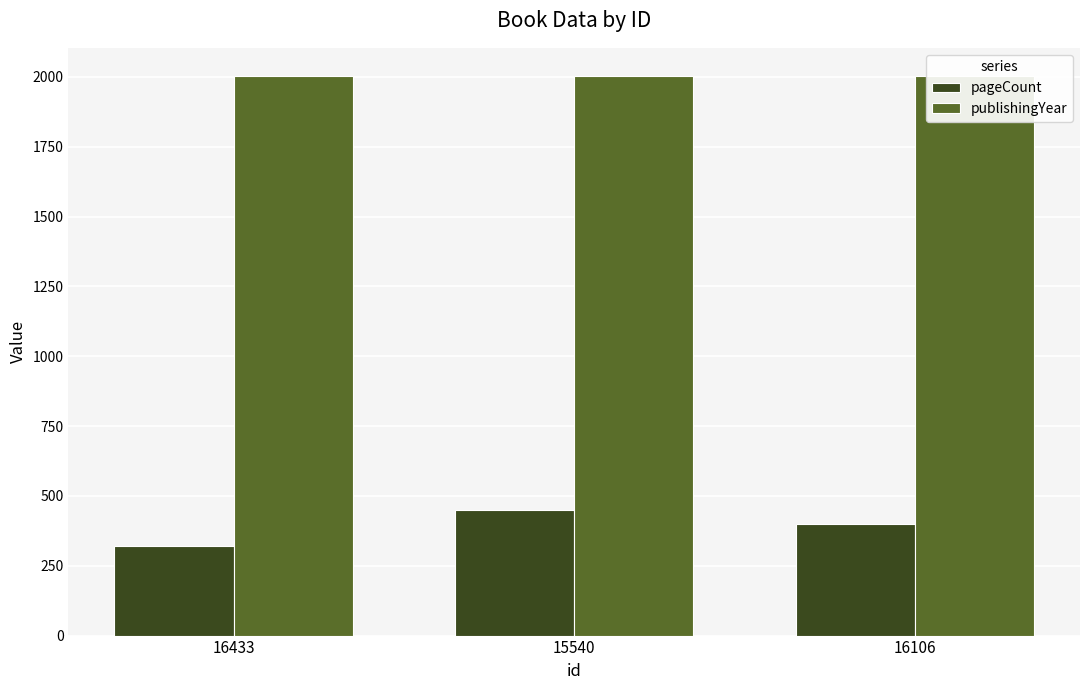

Reading right to left, extract all data points from this chart.

pageCount: 400	448	320
publishingYear: 2004	2003	2003